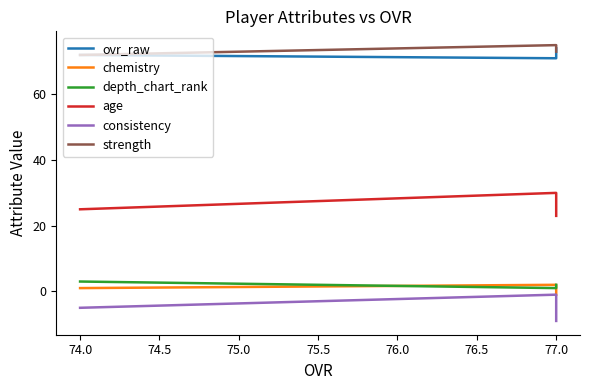

Between 77.0 and 74.0, which series saw the biggest shift?

consistency